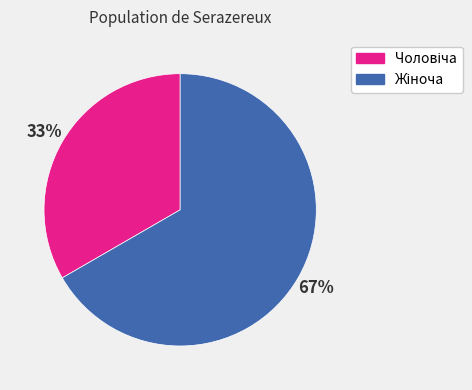

To the nearest percent, what is the average slice percentage?

50%